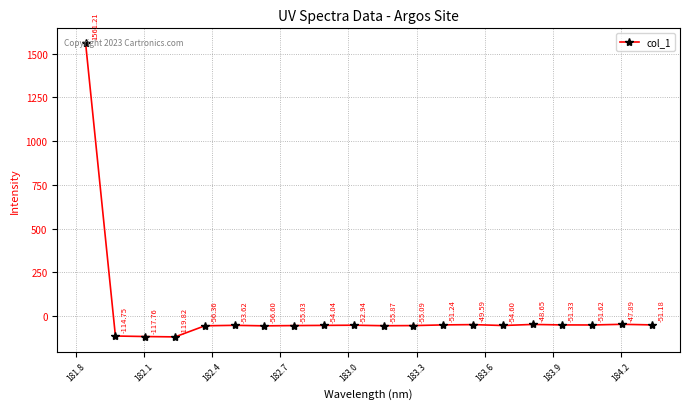

What is the sum of all values?

363.2